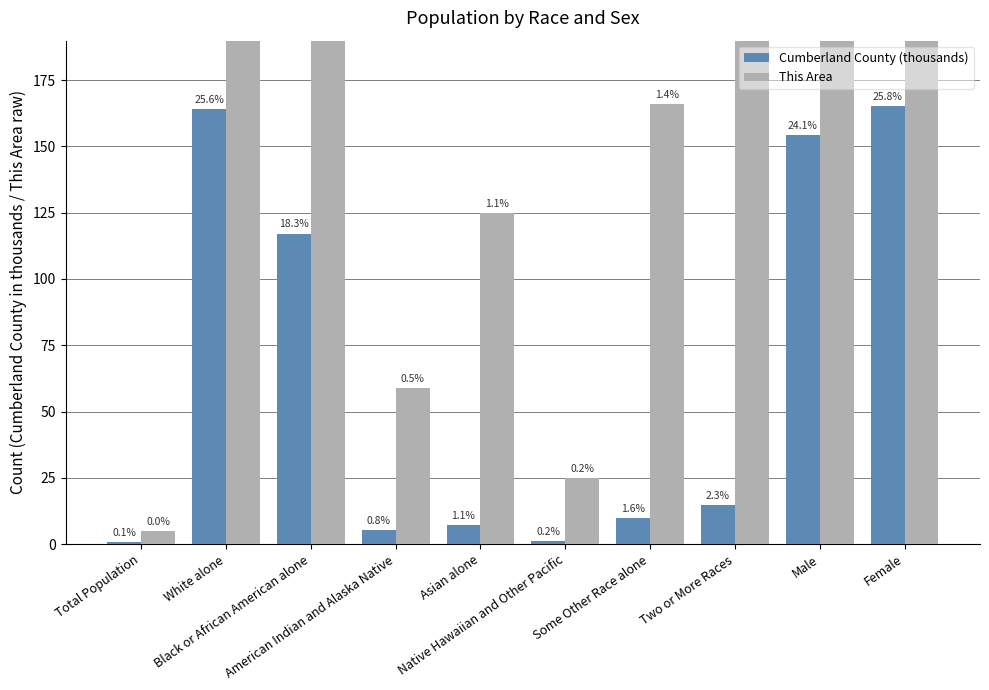

What are all the series names shown in the legend?

Cumberland County (thousands), This Area